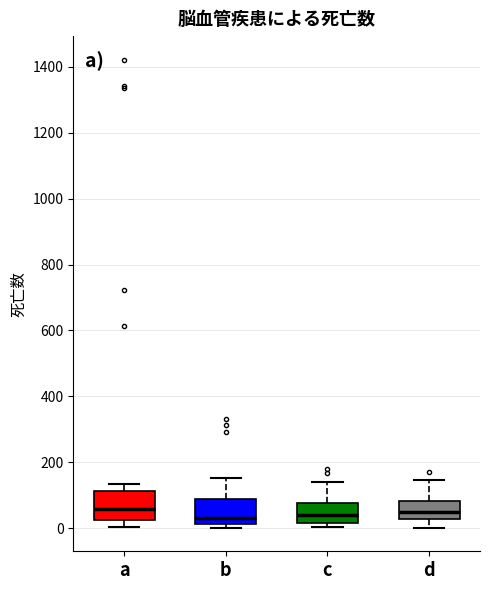

Reading left to right, transcribe this box plot: for each box, give where its median line is, the range the box spans, and where its two whiskers end, as read against the y-axis. The values are not printed on the chart, so give them approximately, as read against the axis.

a: median 60, box 20 to 120, whiskers 0 to 140
b: median 40, box 20 to 80, whiskers 0 to 160
c: median 40, box 20 to 80, whiskers 0 to 140
d: median 60, box 20 to 80, whiskers 0 to 140